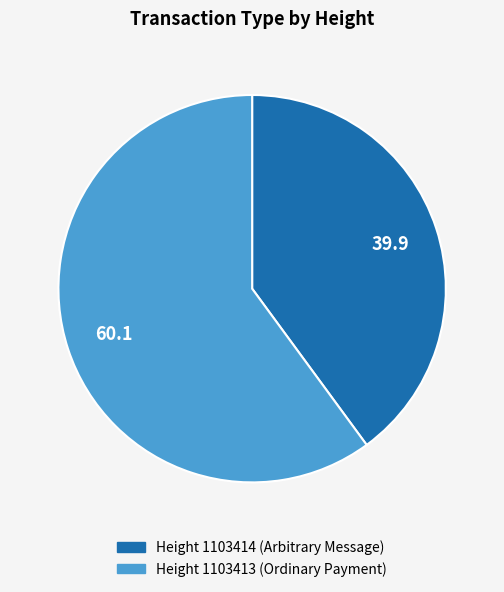

Count the number of slices in the pie.

2